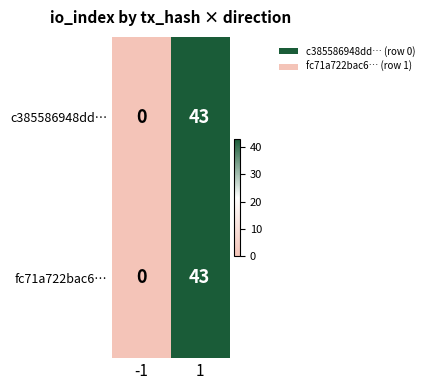

Read the fc71a722bac6… value at 1.

43